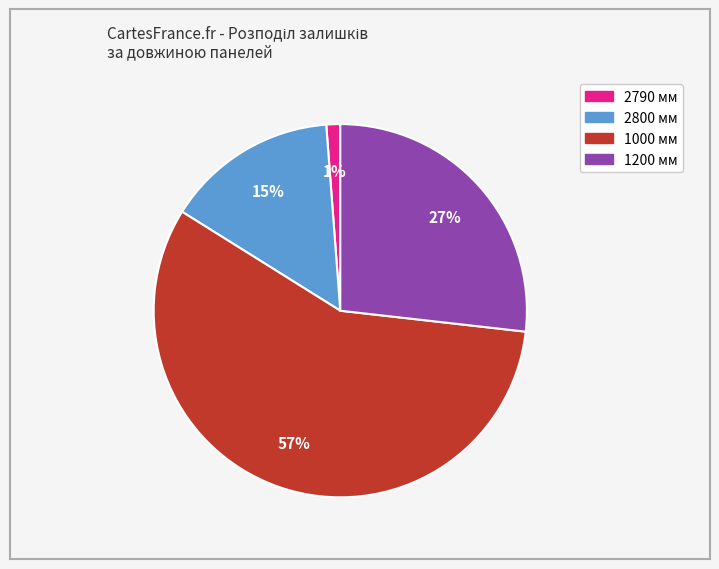

How many slices are in this pie chart?

4